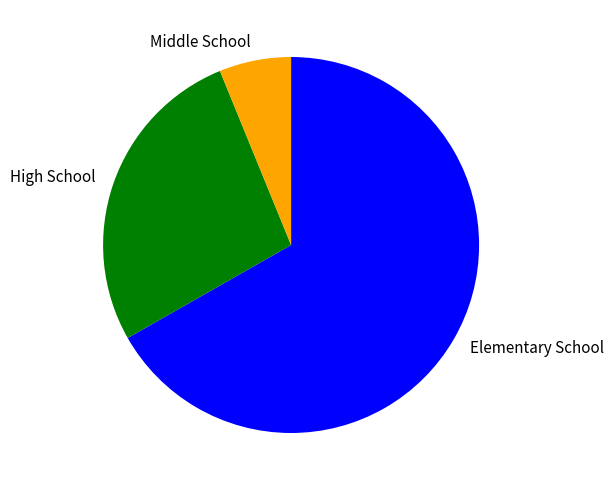

Combined, do Middle School and High School account for over 50%?

No